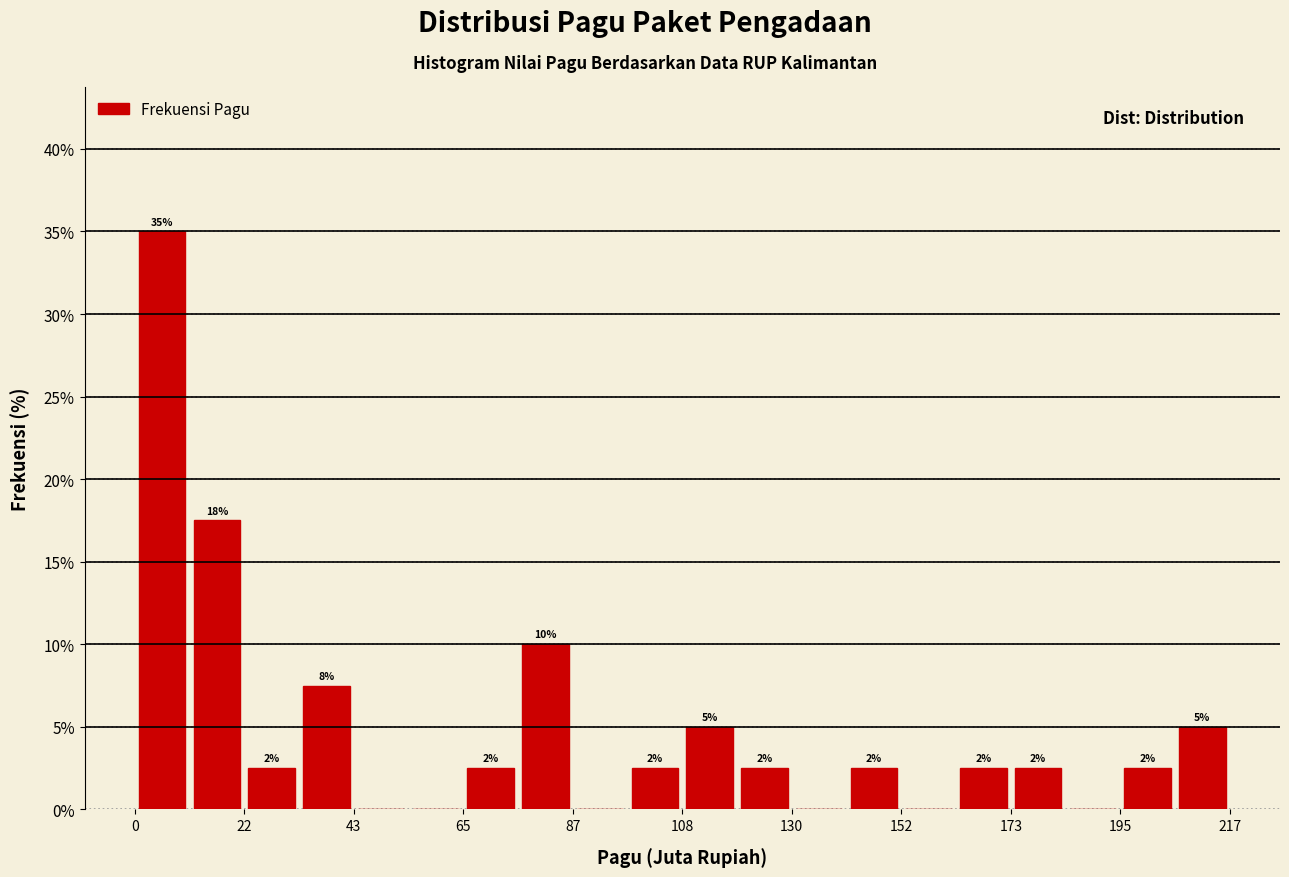

Around what value on the x-axis is the tallest bar? Give the approximate position of its centre, as read against the axis.

5